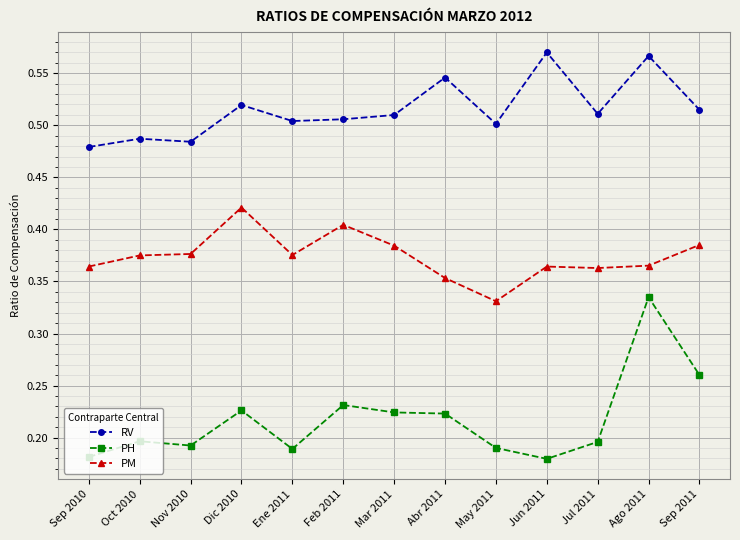

Count the PM values in the range 0 to 1.

13